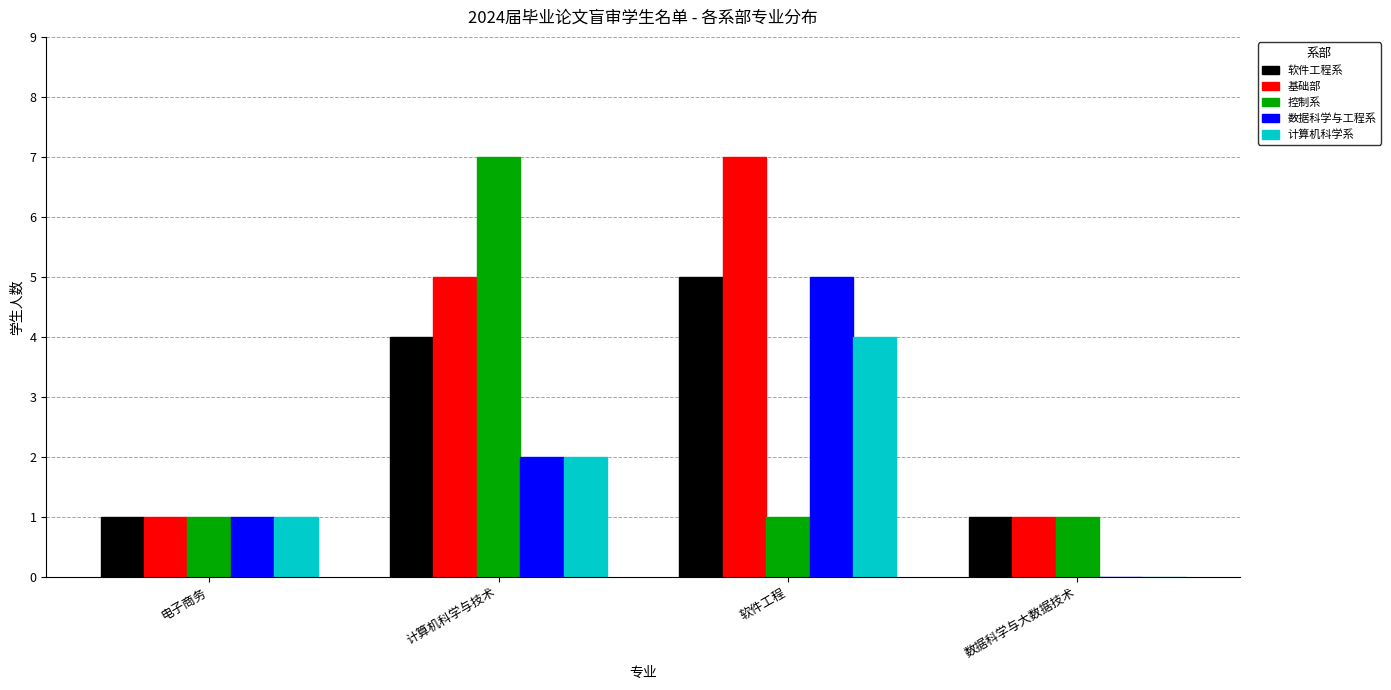

Which series has the largest total across all categories?

基础部